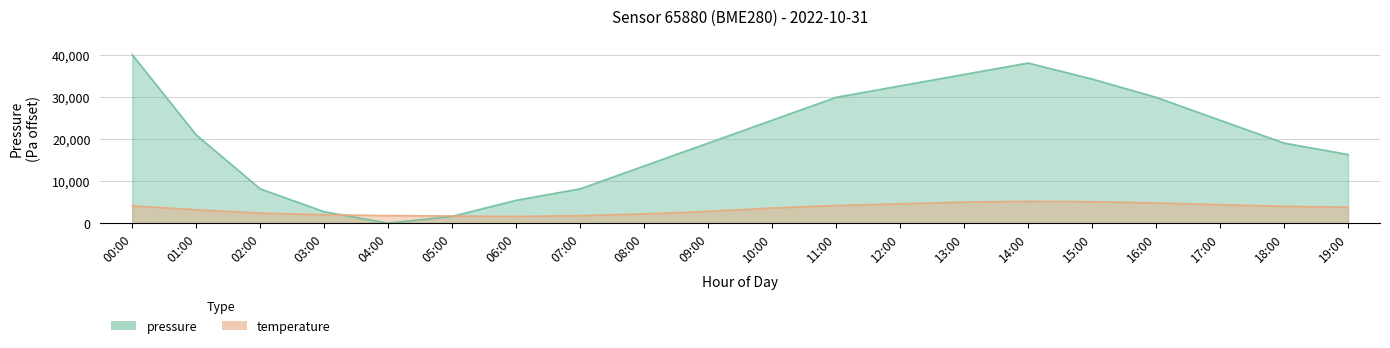

Where do pressure and temperature first cross each other?

03:00 and 04:00